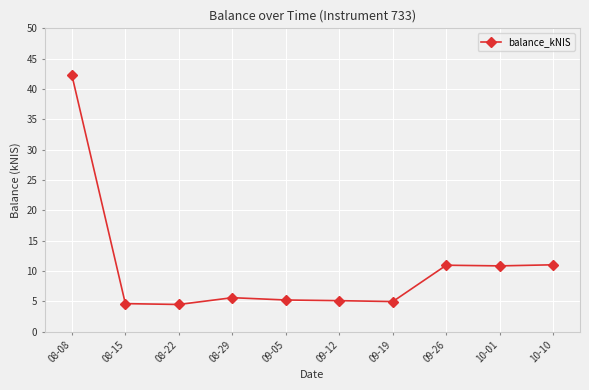

What is the average value?

10.5